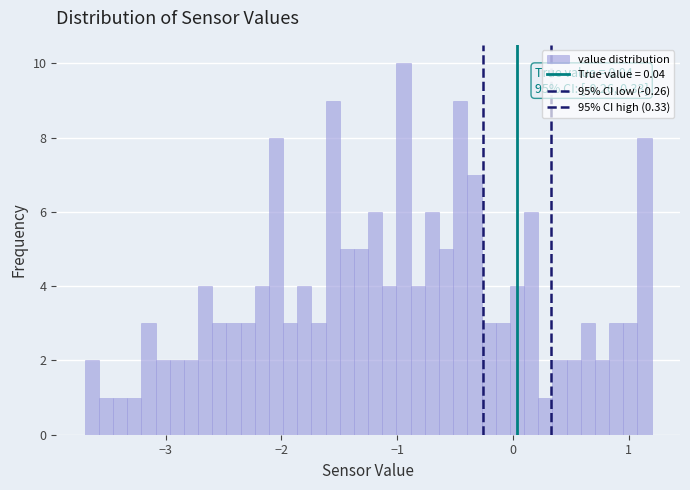

Read against the x-axis, roughly where is the centre of the tallest bar?

-0.9